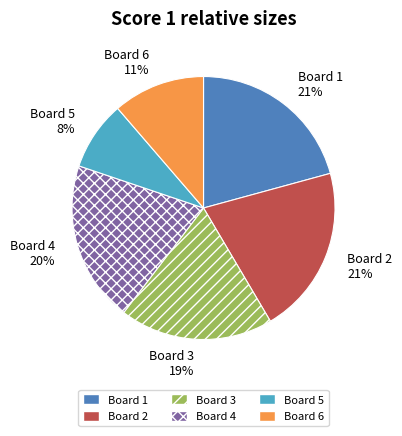

Is there a majority slice in this chart?

No